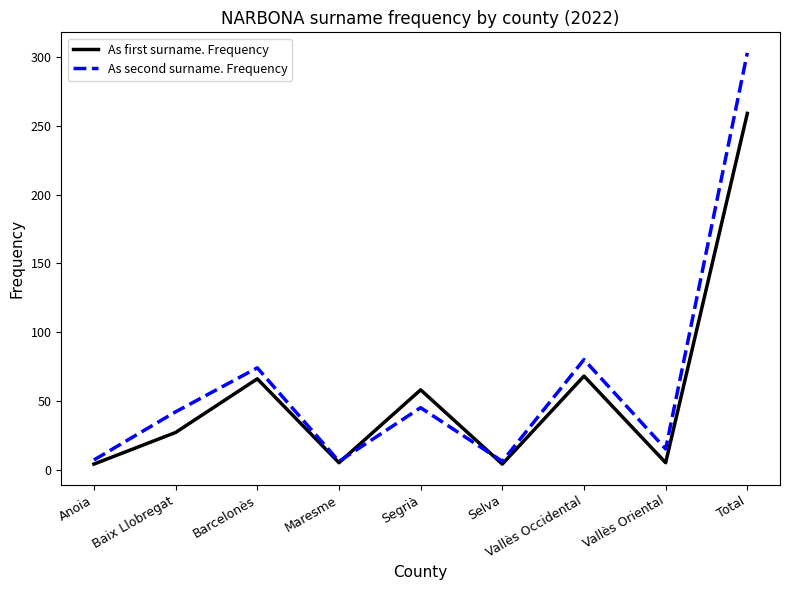

Rank the series at Segrià from highest to lowest value.

As first surname. Frequency, As second surname. Frequency